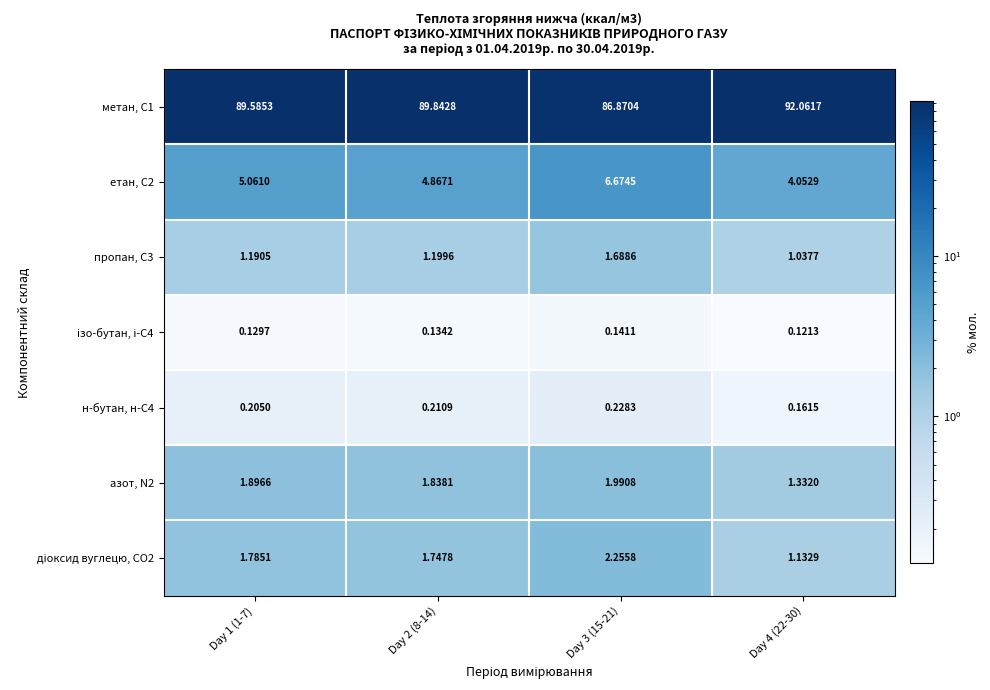

Is the value of метан, С1 at Day 3 (15-21) greater than the value of азот, N2 at Day 1 (1-7)?

Yes